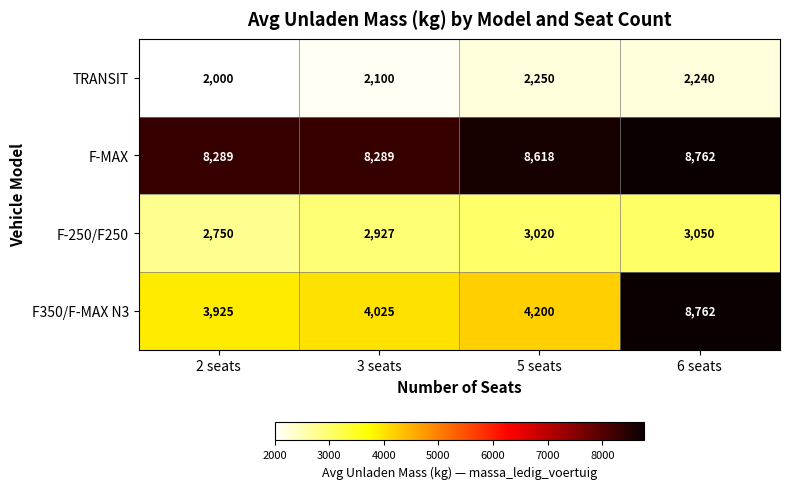

What is the spread (max minus min) of values at 6 seats?

6522